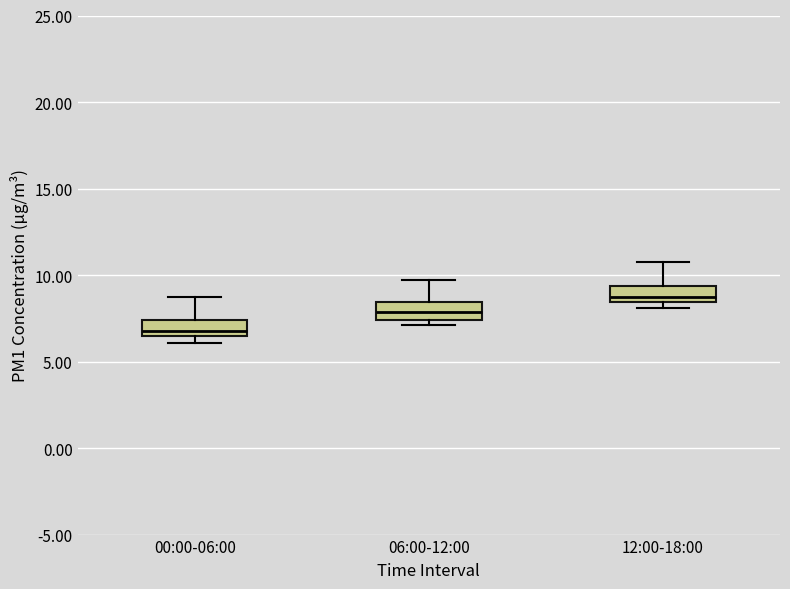

Where does the median line of the box for 06:00-12:00 sit on the y-axis? The values are not printed on the chart, so give them approximately, as read against the axis.

8.0